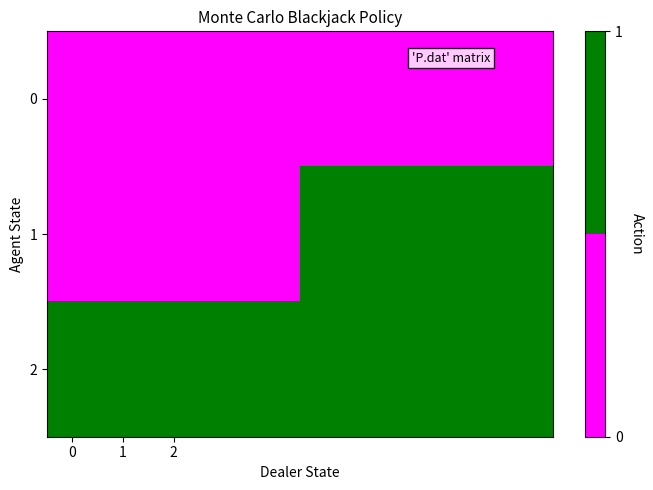

Reading left to right, what are all the values shown in this chart?

0: 0	0	0	0	0	0	0	0	0	0
1: 0	0	0	0	0	1	1	1	1	1
2: 1	1	1	1	1	1	1	1	1	1